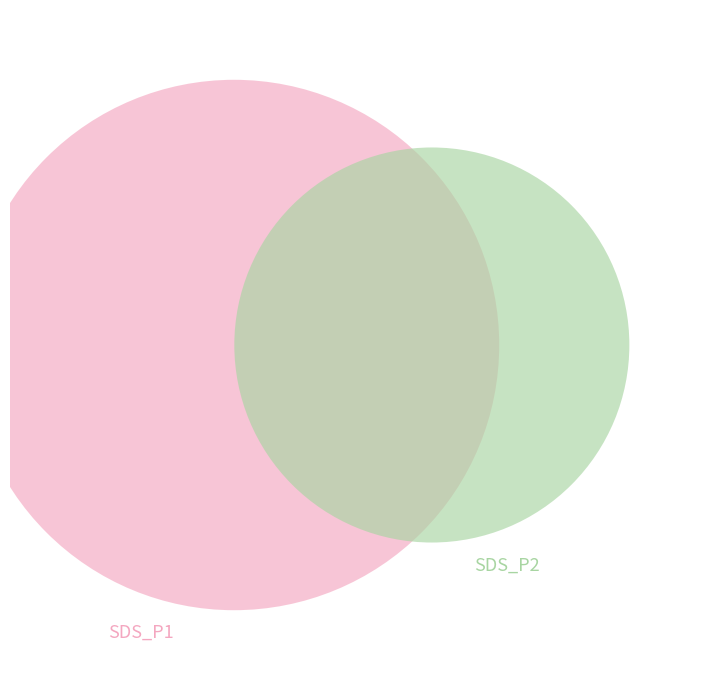

What percentage do 25 and 8 together represent?

5.1%